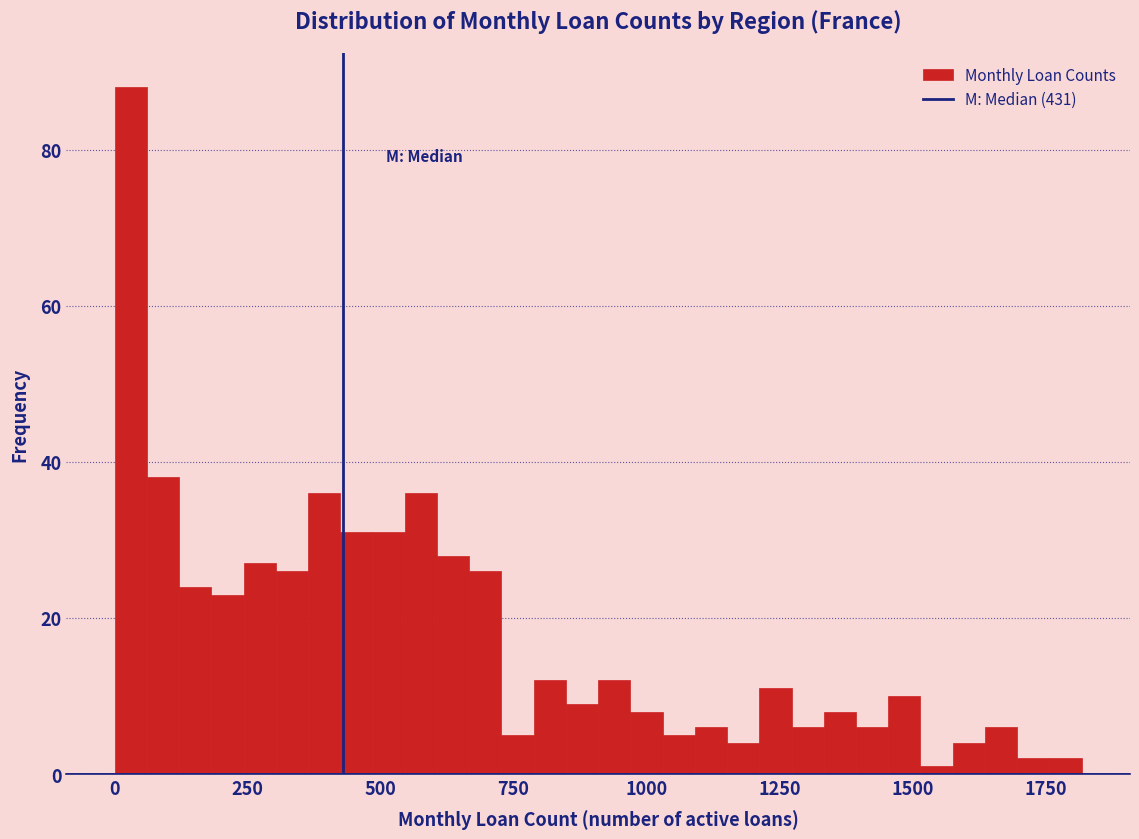

Around what value on the x-axis is the tallest bar? Give the approximate position of its centre, as read against the axis.

50